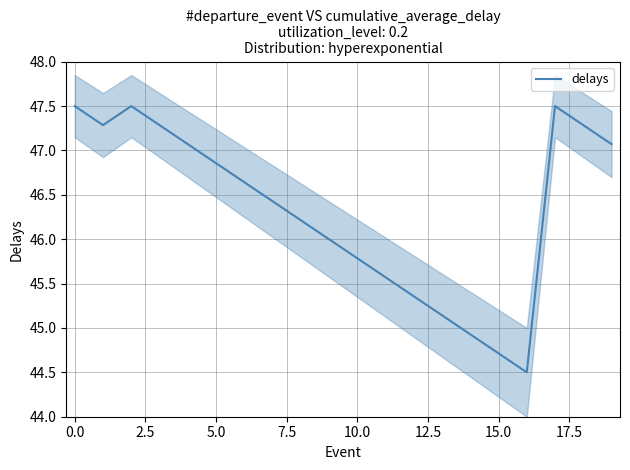

Reading left to right, list all the values displayed in this chart.

47.5	47.3	47.5	47.3	47.1	46.9	46.6	46.4	46.2	46.0	45.8	45.6	45.4	45.1	44.9	44.7	44.5	47.5	47.3	47.1